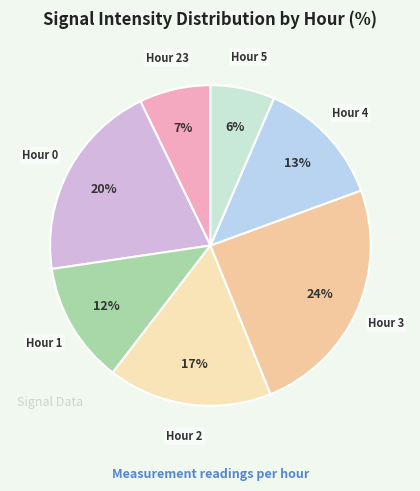

How many slices are in this pie chart?

7